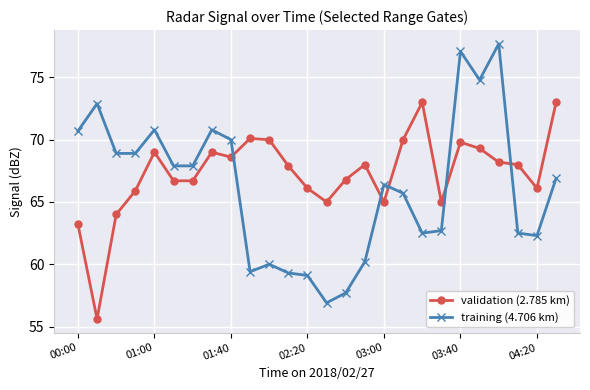

How many values in the training (4.706 km) series are below 66?

12